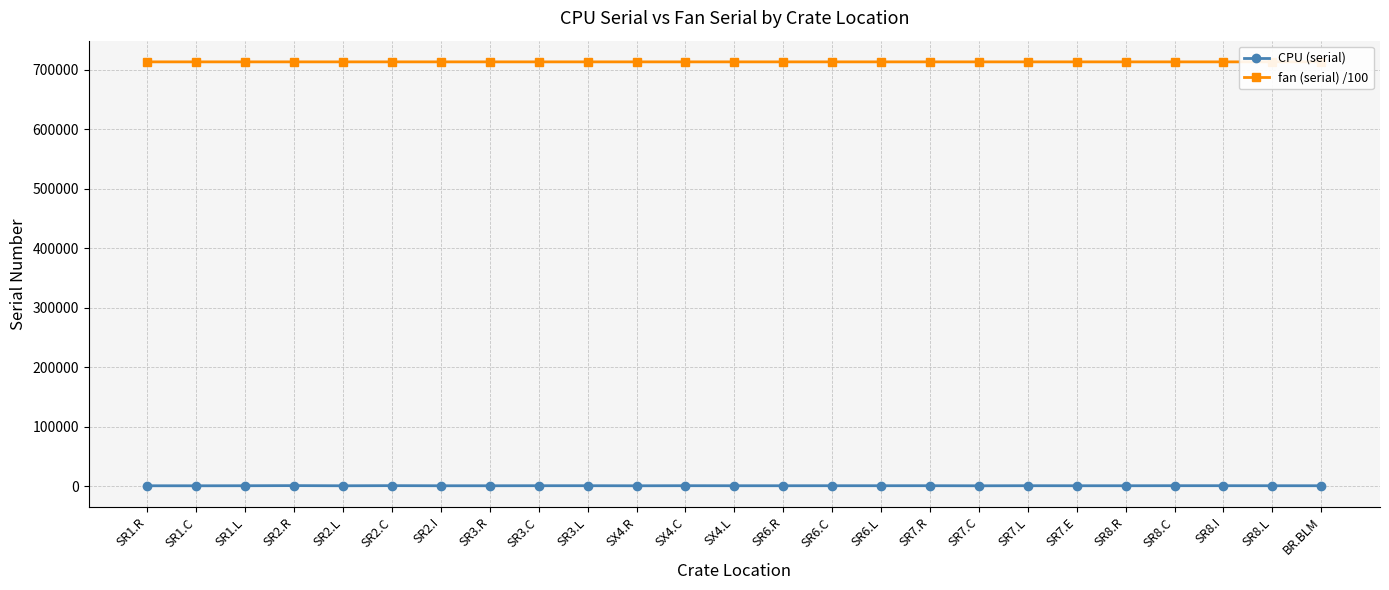

How many lines are shown in the chart?

2